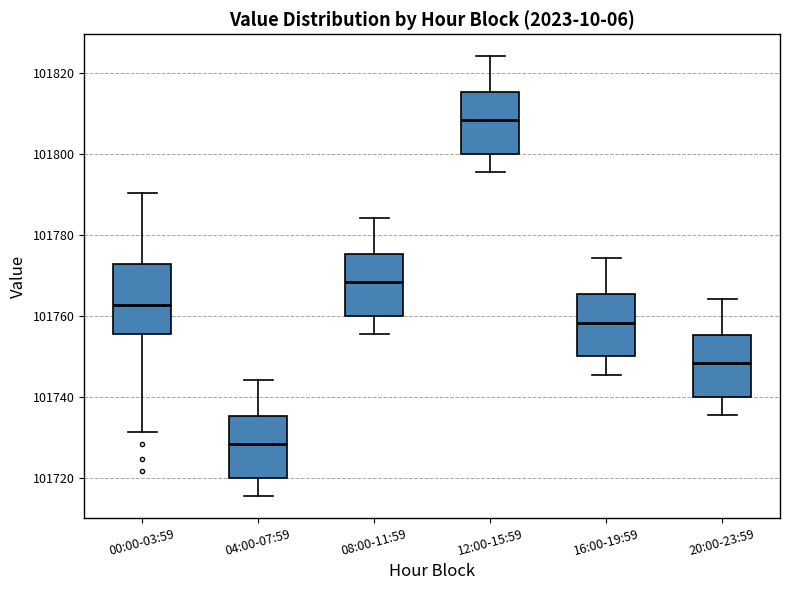

Reading left to right, read every box against the y-axis: the position of its median line, the range the box covers, and the ends of its whiskers. The values are not printed on the chart, so give them approximately, as read against the axis.

00:00-03:59: median 101762, box 101756 to 101772, whiskers 101732 to 101790
04:00-07:59: median 101728, box 101720 to 101736, whiskers 101716 to 101744
08:00-11:59: median 101768, box 101760 to 101776, whiskers 101756 to 101784
12:00-15:59: median 101808, box 101800 to 101816, whiskers 101796 to 101824
16:00-19:59: median 101758, box 101750 to 101766, whiskers 101746 to 101774
20:00-23:59: median 101748, box 101740 to 101756, whiskers 101736 to 101764